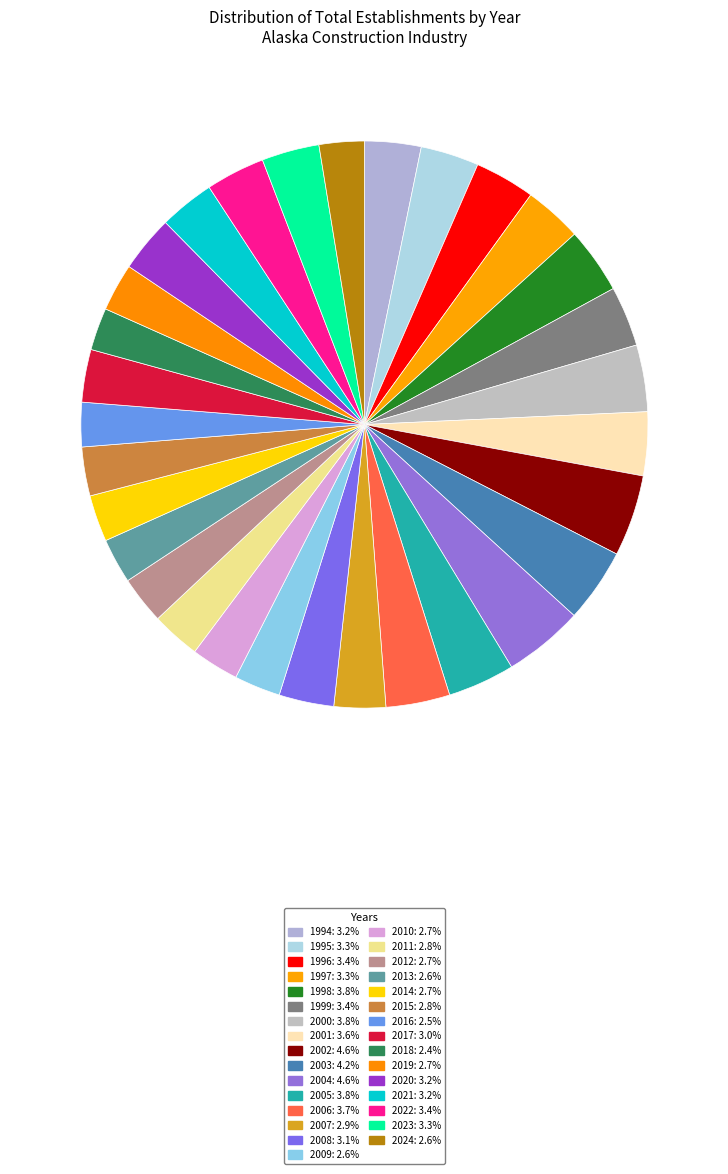

Is there a majority slice in this chart?

No